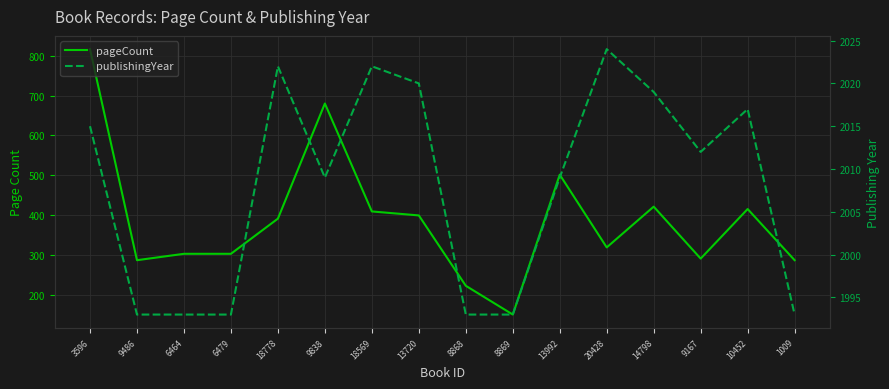

Does the chart display data point markers on the line(s)?

No